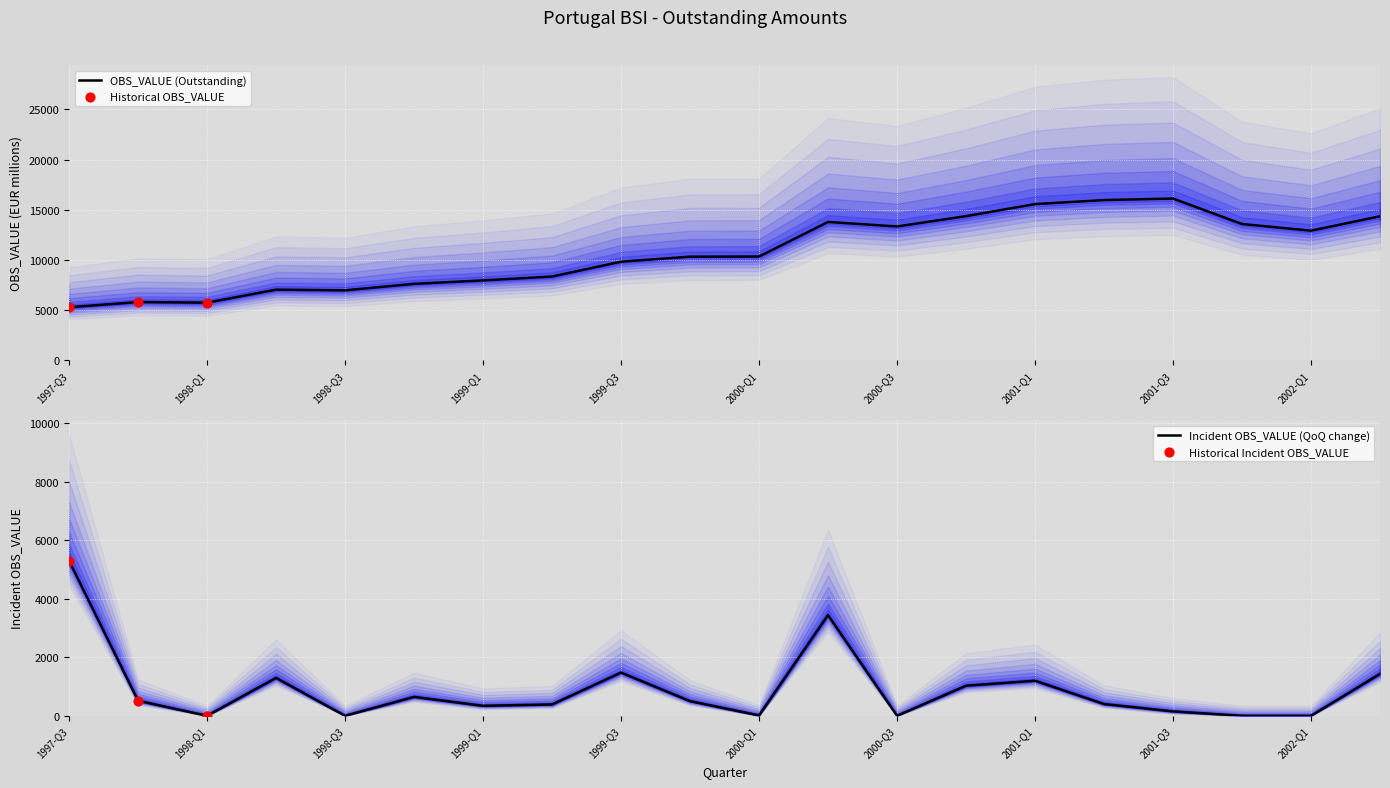

Which has a higher value, 2000-Q2 or 1998-Q4?

2000-Q2